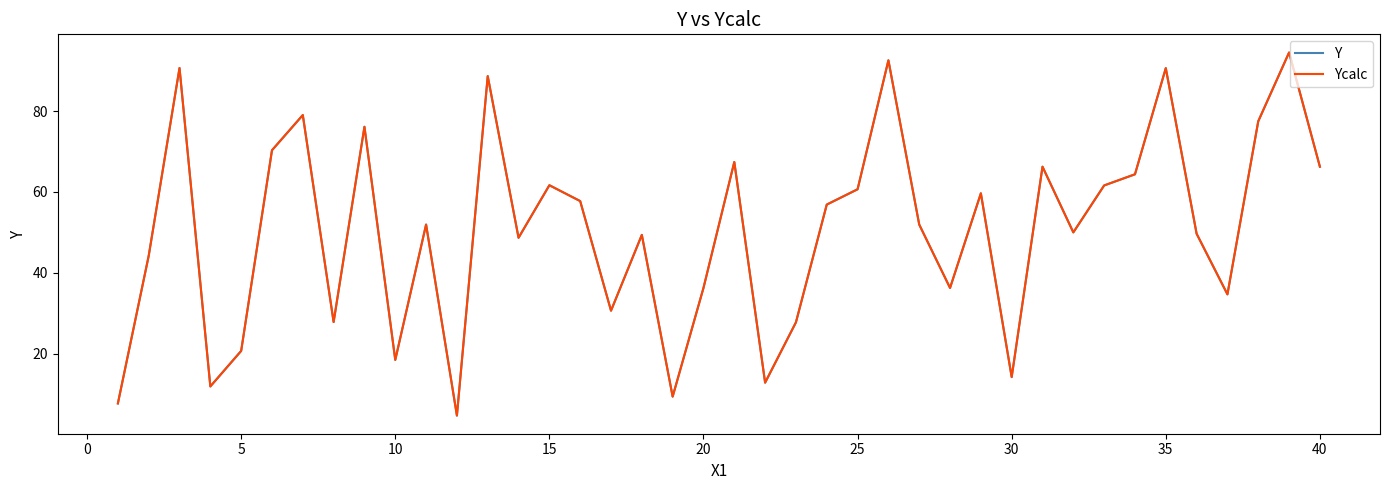

Does the chart display data point markers on the line(s)?

No